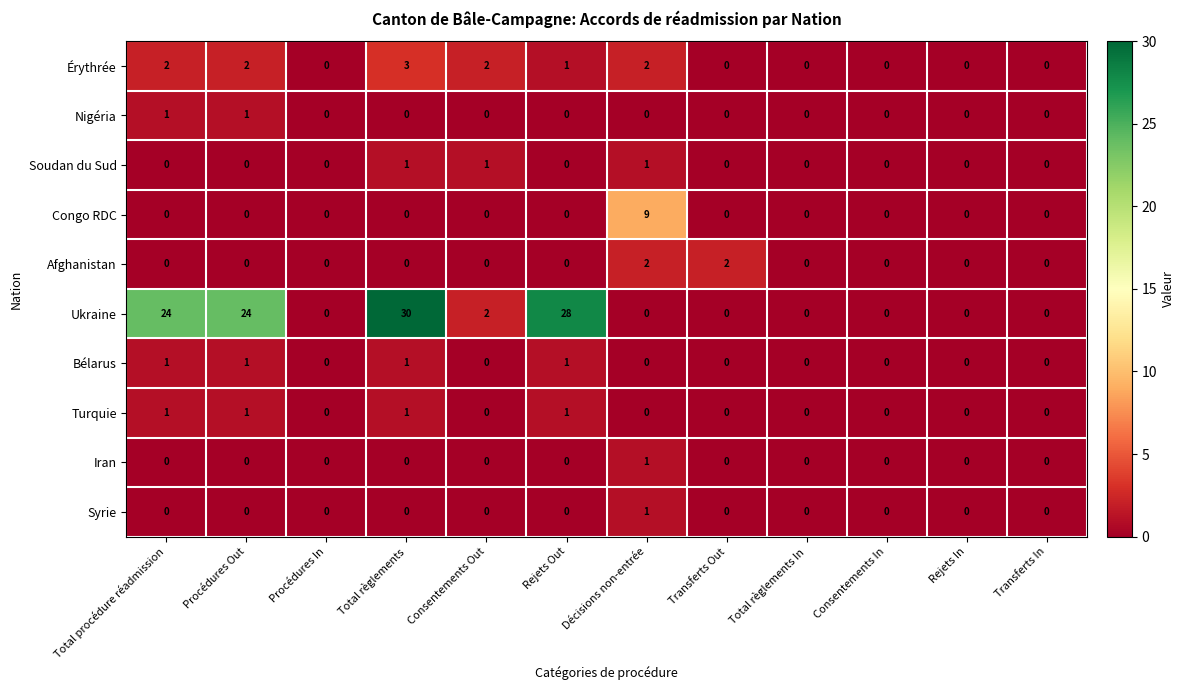

What is the difference between the Ukraine values at Total règlements In and Rejets Out?

28